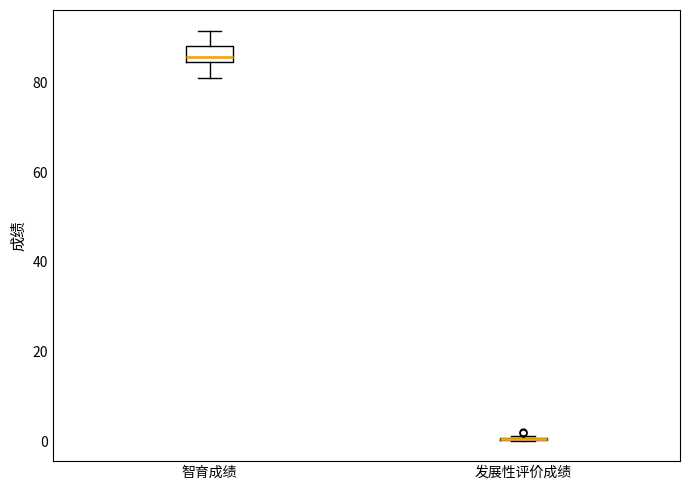

Which box is the tallest, from its lower edge to its upper edge?

智育成绩